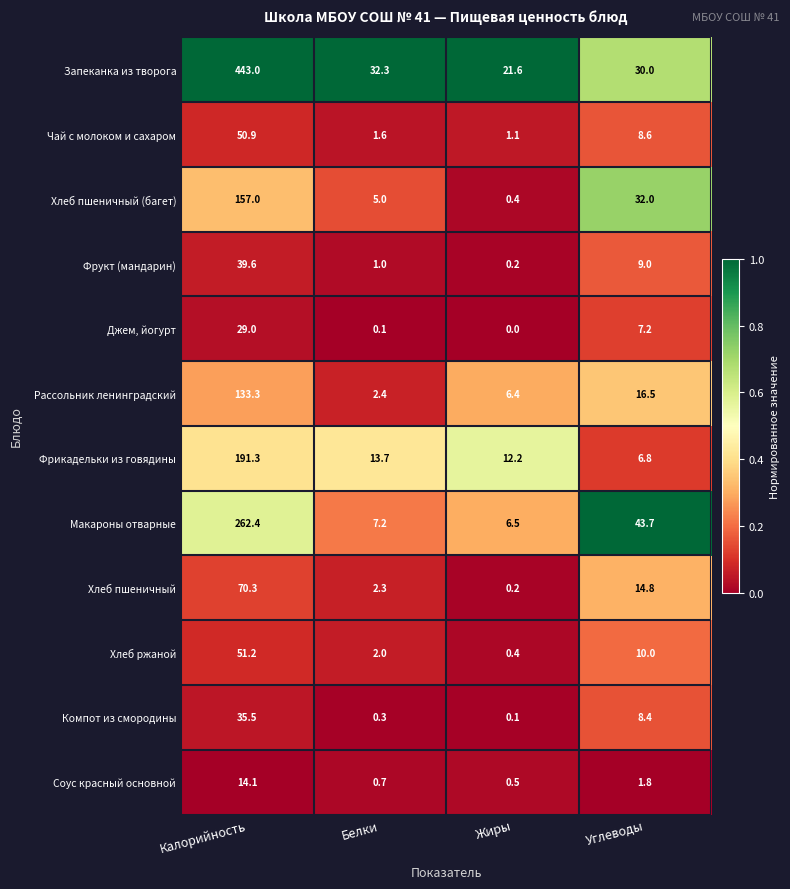

True or false: Запеканка из творога has a value of 21.6 at Жиры.

True